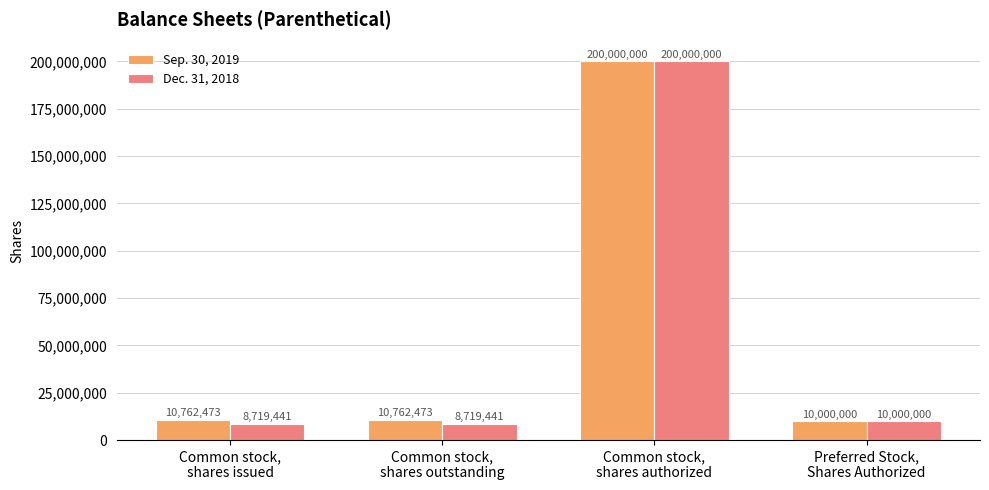

What is the difference between the maximum and second lowest values in the Sep. 30, 2019 series?

189237527